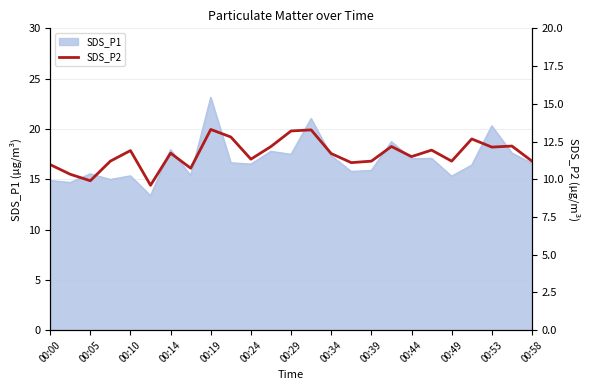

What is the highest value of the SDS_P1 series?

23.1